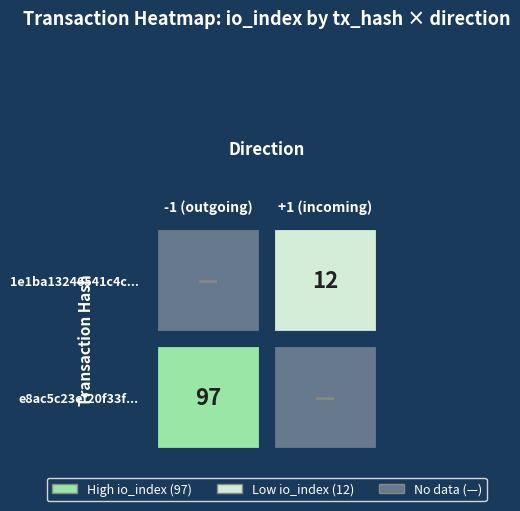

Reading left to right, list all the values displayed in this chart.

e8ac5c23ef20f33f004fa586871c3f7fd711963: -1	97
1e1ba13246541c4cff2e51814c39e0375d6f8f4: 1	12